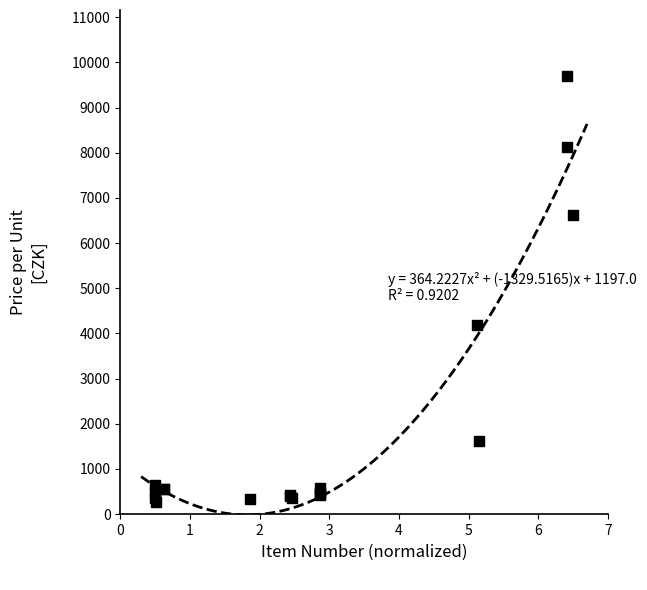

What Y value in the scatter plot is closest to 4988?

4185.0